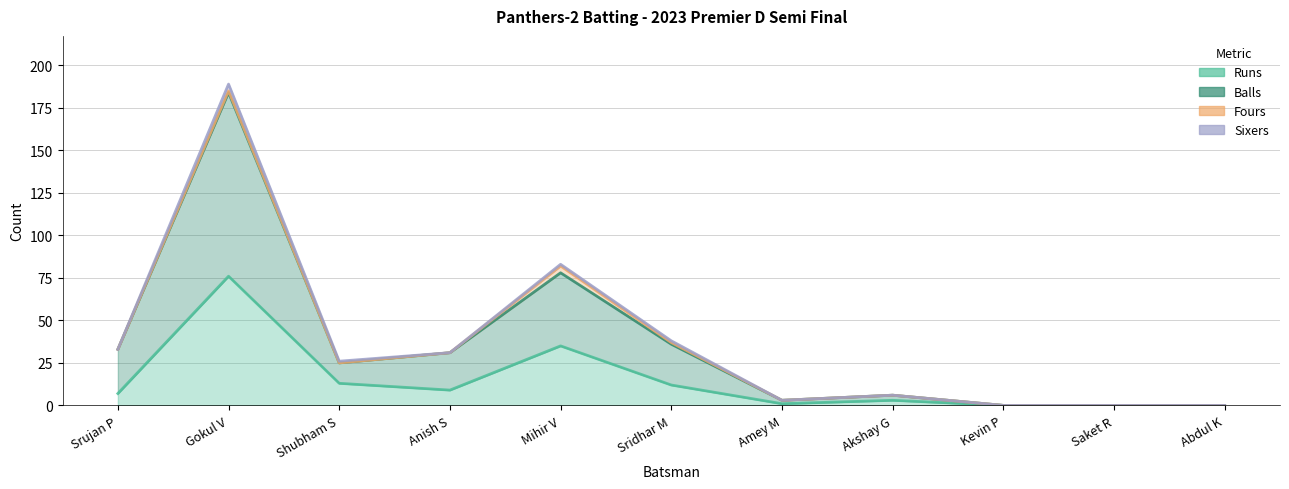

Which series changed the most between Gokul V and Anish S?

Sixers